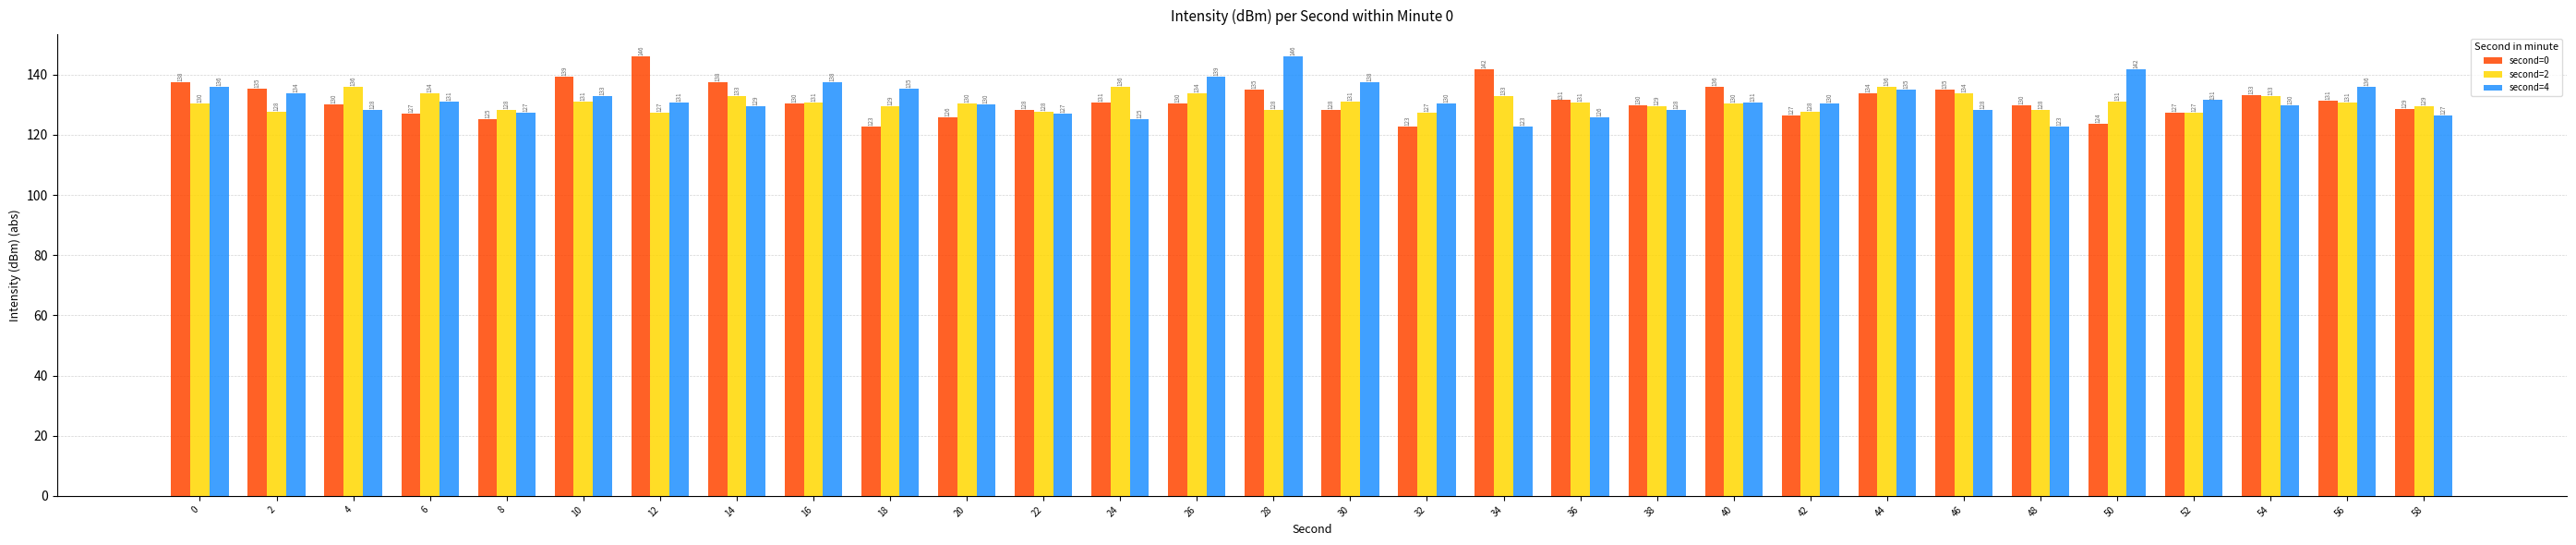

The value of second=4 at 28 is 146.1. True or false?

True